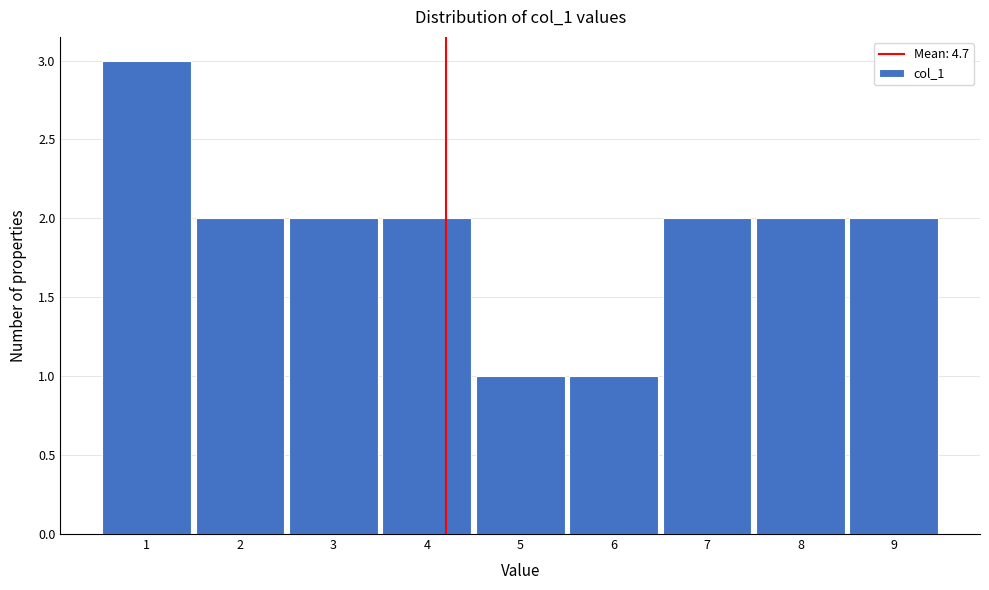

Reading left to right, what are all the values shown in this chart?

1=3	2=2	3=2	4=2	5=1	6=1	7=2	8=2	9=2